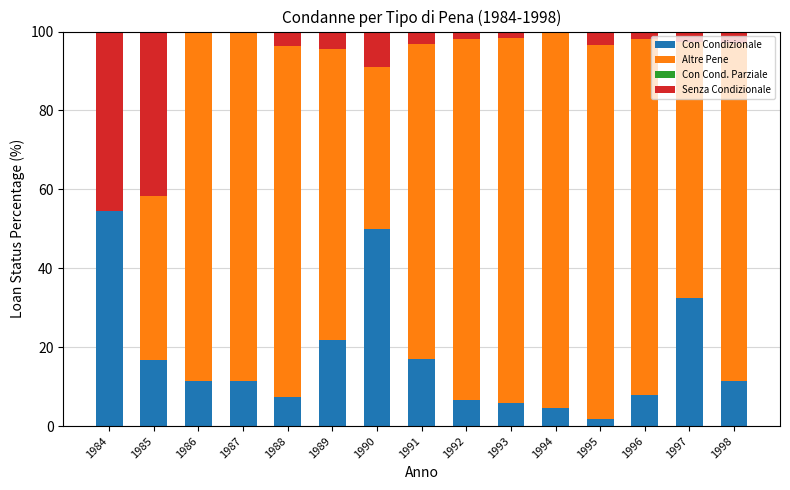

What is the total value across all series at 1989?

100.0